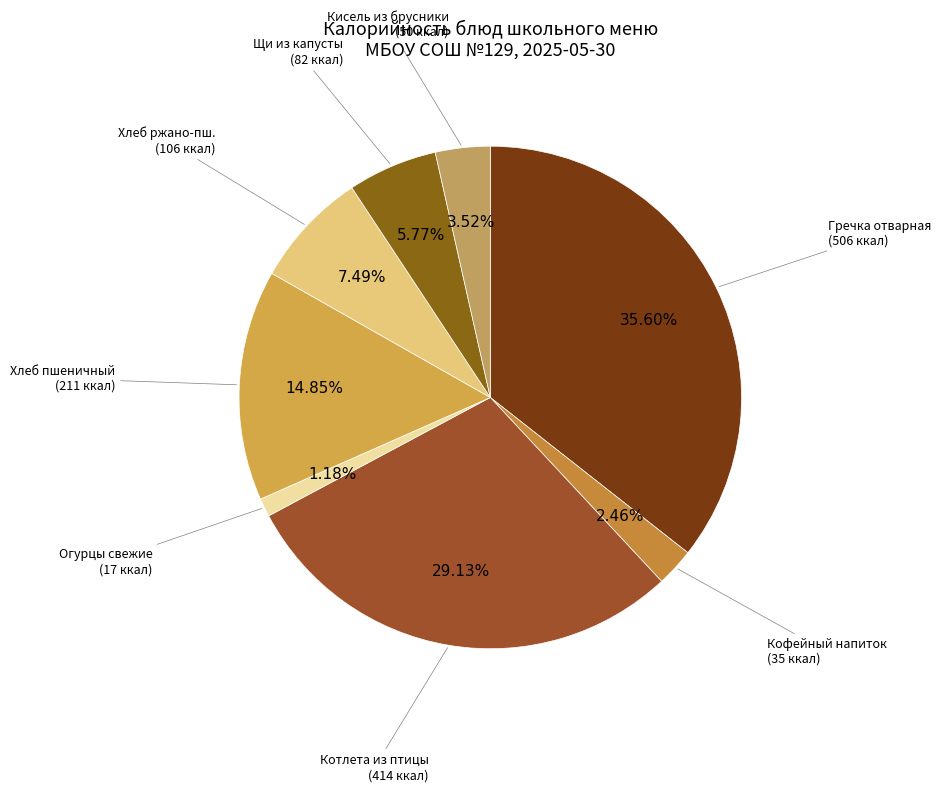

How many slices are in this pie chart?

8